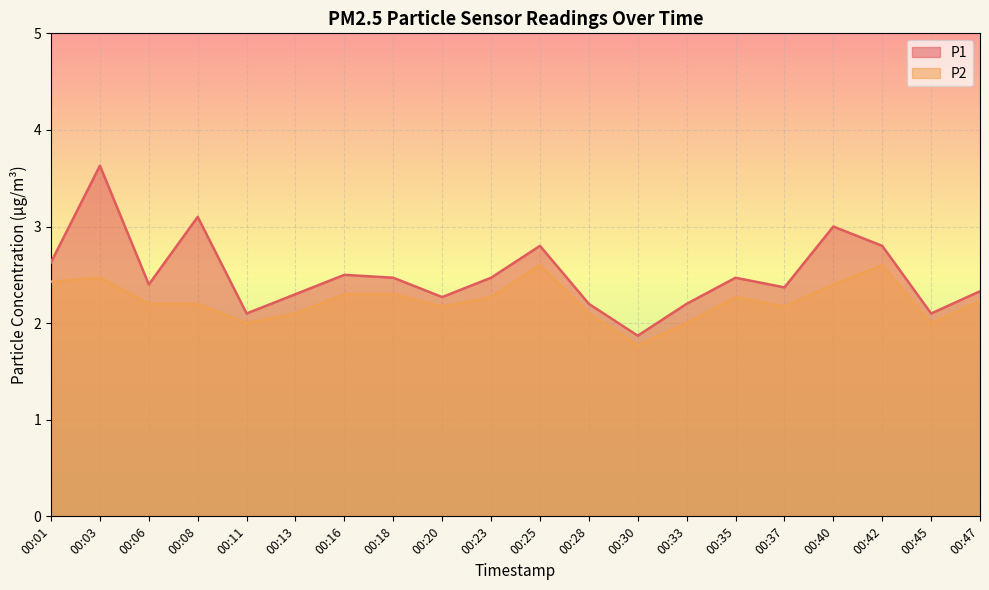

Reading right to left, what are all the values shown in this chart?

P1: 00:47=2.3	00:45=2.1	00:42=2.8	00:40=3.0	00:37=2.4	00:35=2.5	00:33=2.2	00:30=1.9	00:28=2.2	00:25=2.8	00:23=2.5	00:20=2.3	00:18=2.5	00:16=2.5	00:13=2.3	00:11=2.1	00:08=3.1	00:06=2.4	00:03=3.6	00:01=2.6
P2: 00:47=2.2	00:45=2.0	00:42=2.6	00:40=2.4	00:37=2.2	00:35=2.3	00:33=2.0	00:30=1.8	00:28=2.1	00:25=2.6	00:23=2.3	00:20=2.2	00:18=2.3	00:16=2.3	00:13=2.1	00:11=2.0	00:08=2.2	00:06=2.2	00:03=2.5	00:01=2.4